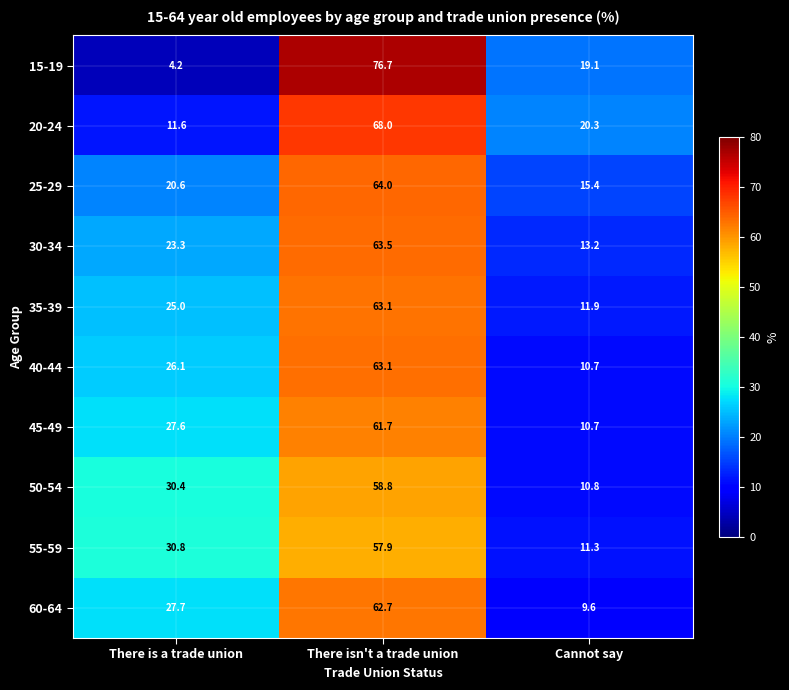

At which category does the chart reach its peak across all series?

There isn't a trade union